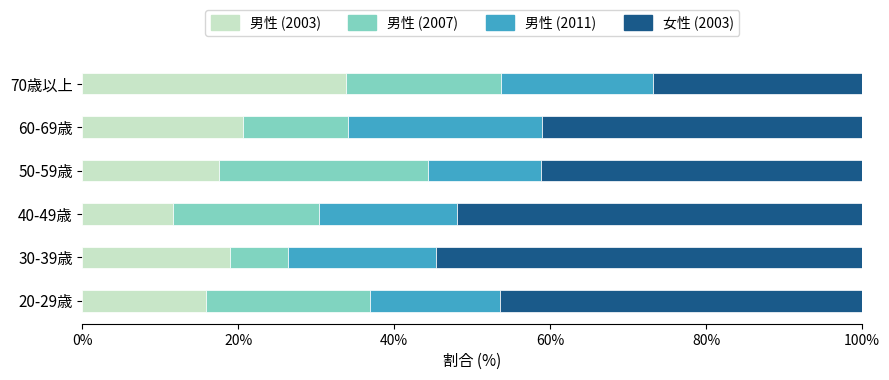

How many values in the 男性 (2003) series are below 18?

3